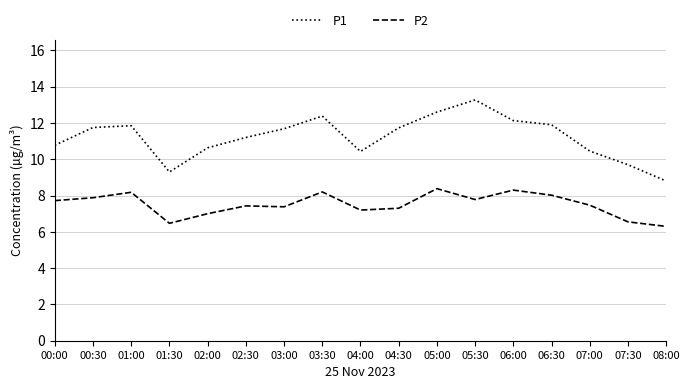

Which series has the widest spread of values?

P1